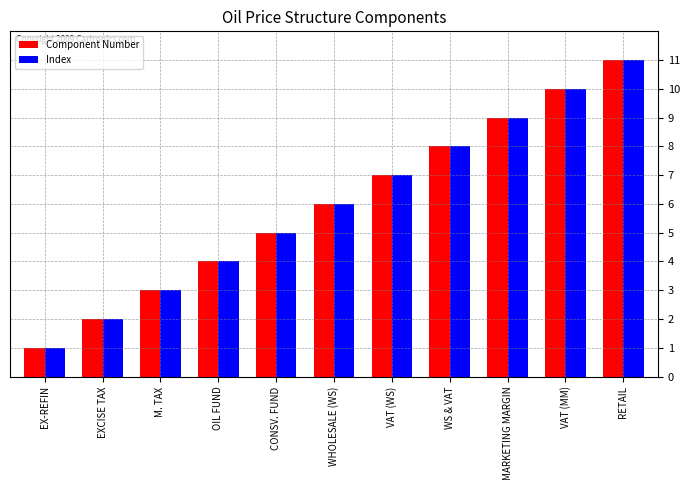

At which label does Component Number reach its minimum?

EX-REFIN